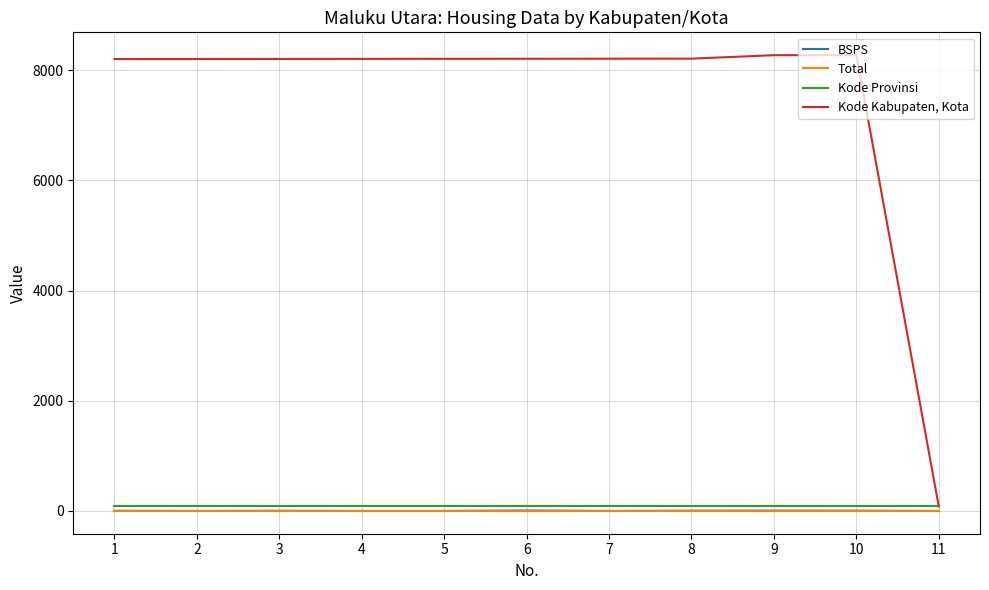

At 8, list the series in order from largest to smallest.

Kode Kabupaten, Kota, Kode Provinsi, BSPS, Total